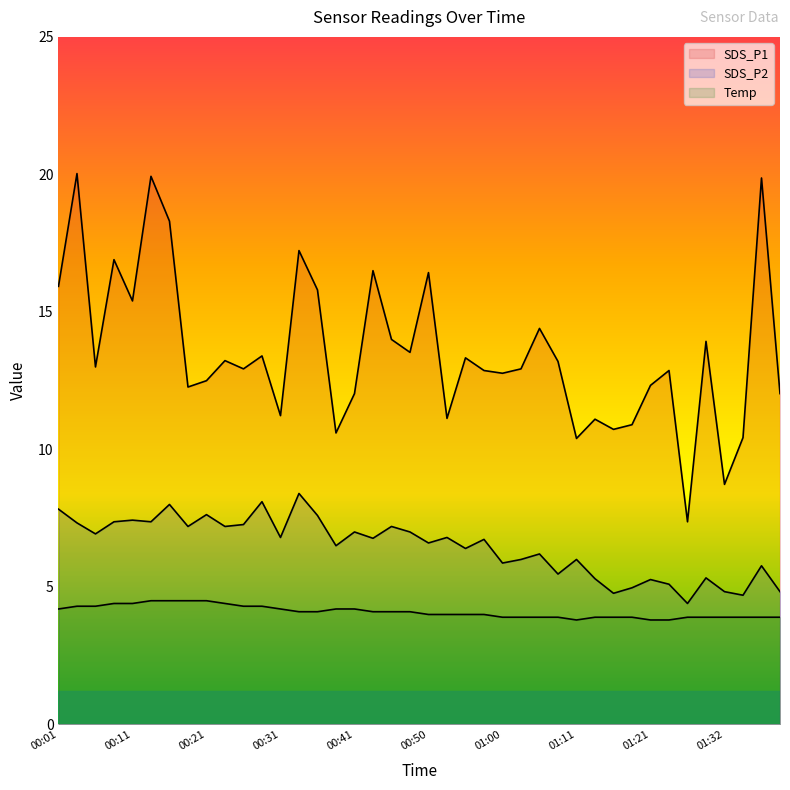

At how many categories does at least one series exceed 16?

8